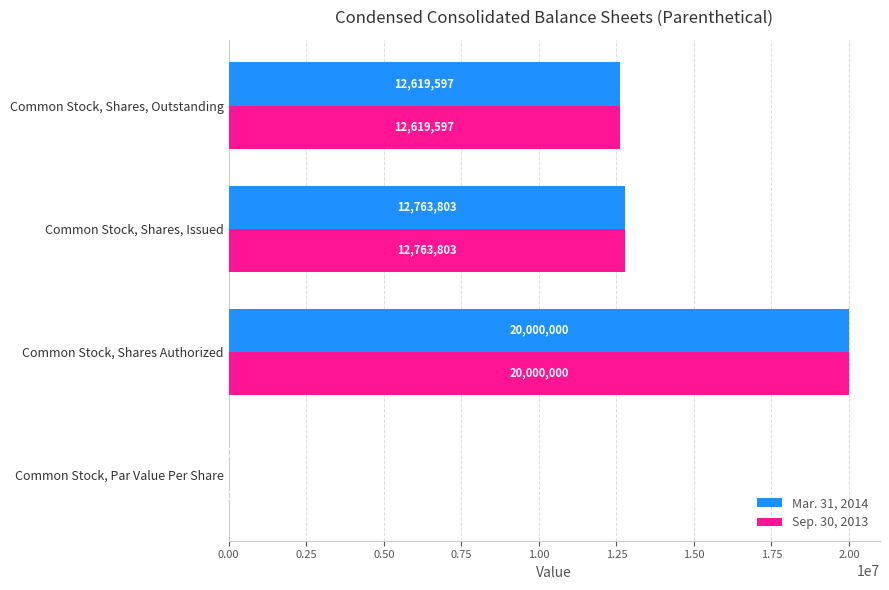

What is the maximum value shown in the chart?

20000000.0